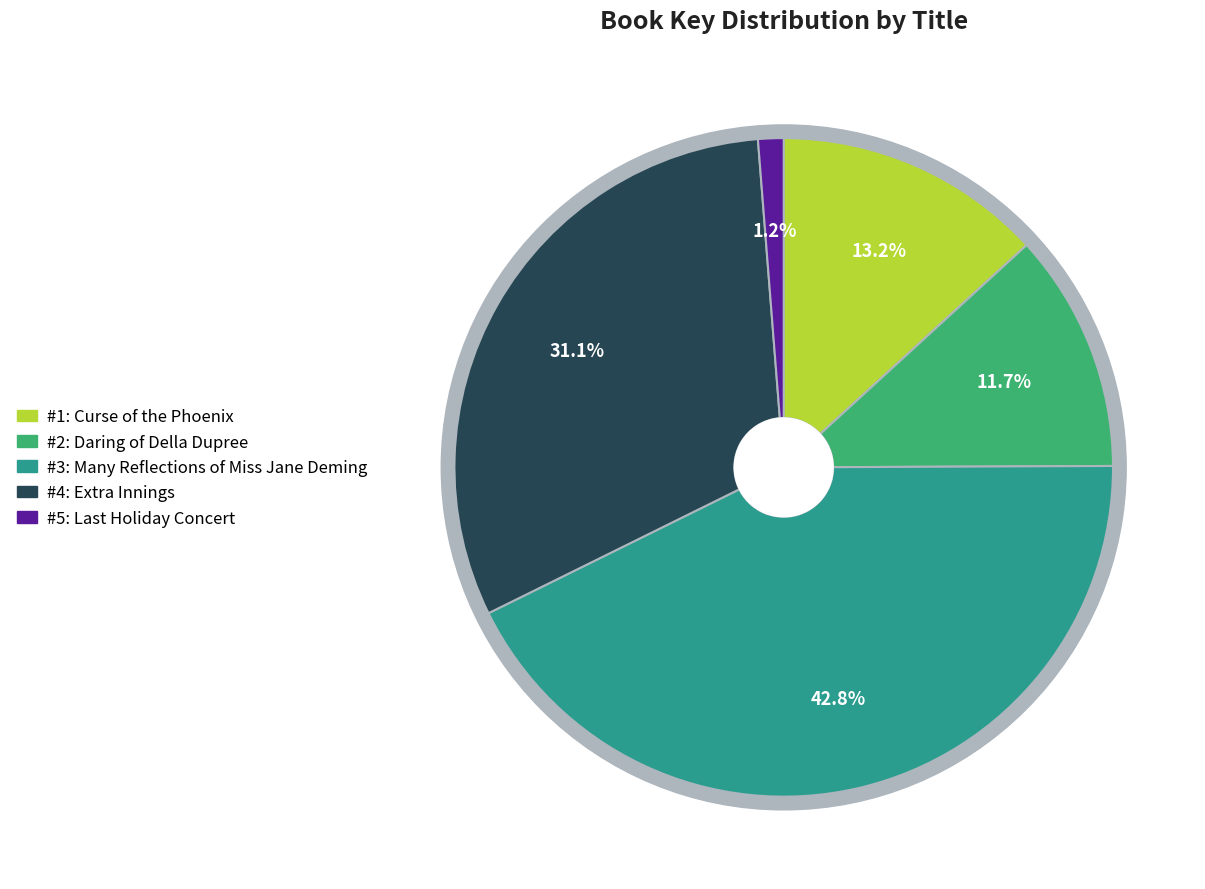

Does Many Reflections of Miss Jane Deming represent more than half of the total?

No